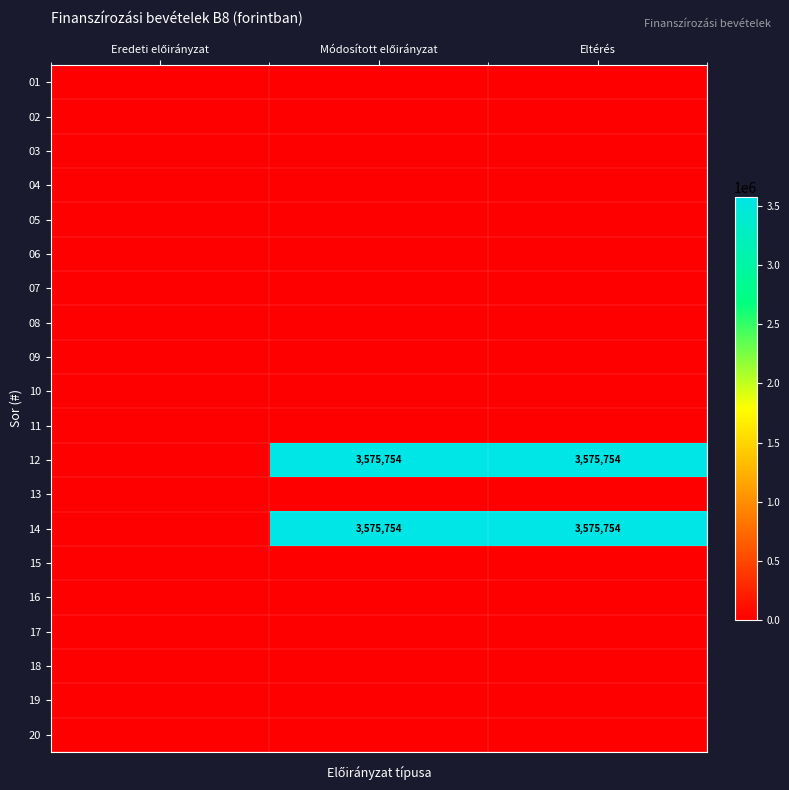

What is the difference between the highest and lowest values at Eltérés?

3575754